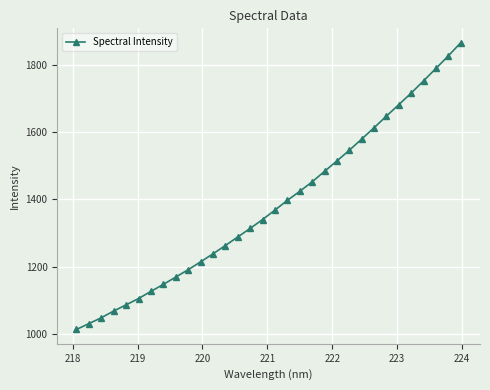

What is the value of the 14th point from the left?

1287.9